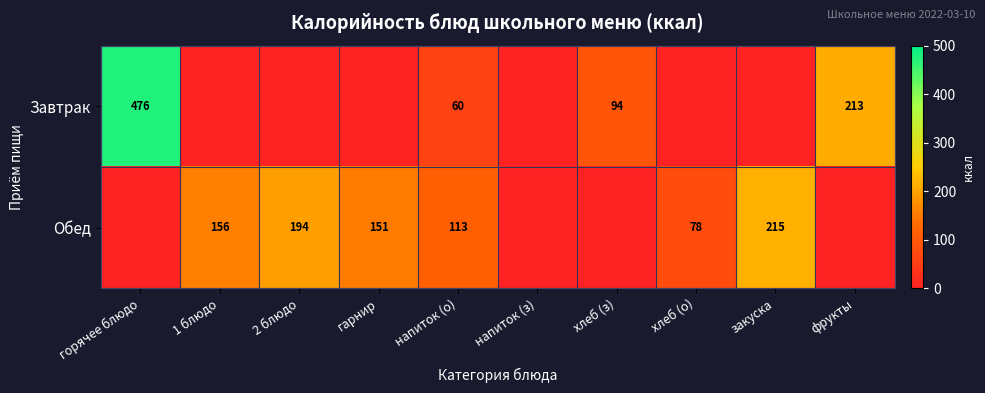

True or false: Обед has a value of 25 at хлеб (о).

False